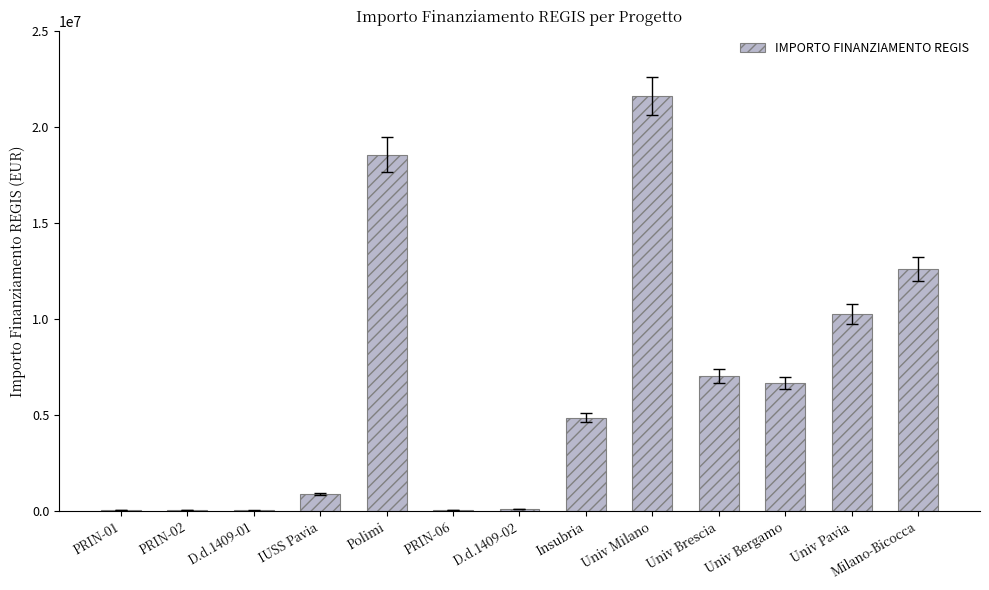

What value does the data have at Univ Bergamo?

6664665.0